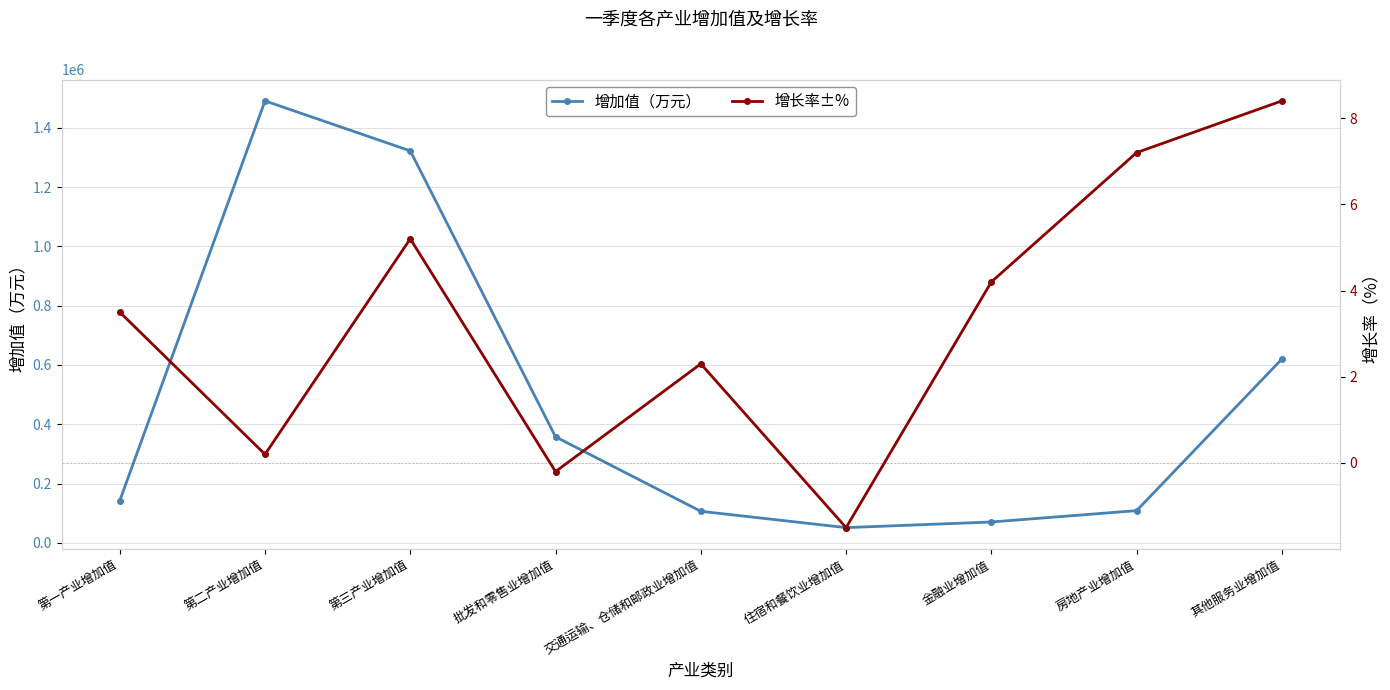

At which category does 增长率±% reach its first local peak?

第三产业增加值